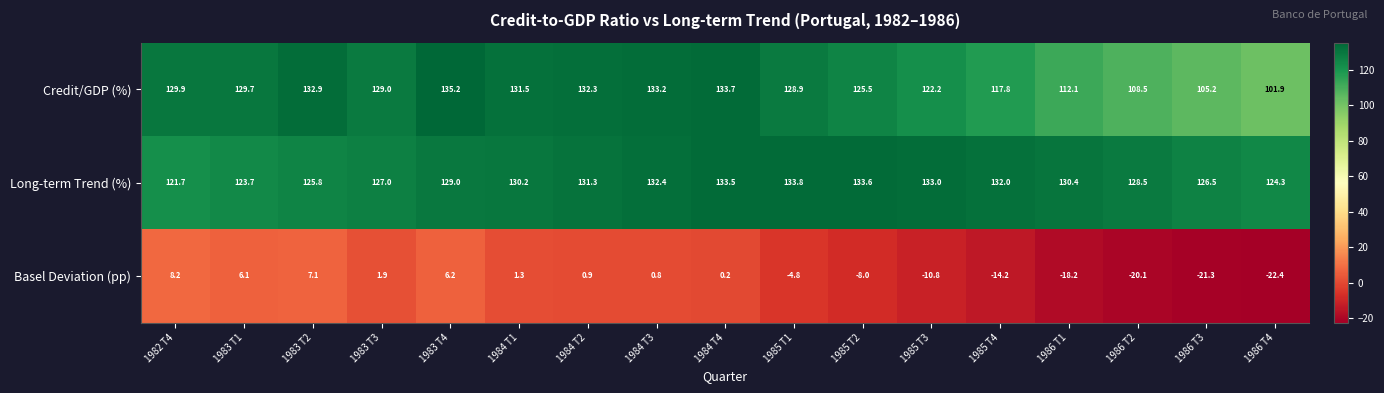

Which series changed the most between 1984 T3 and 1986 T4?

Credit/GDP (%)